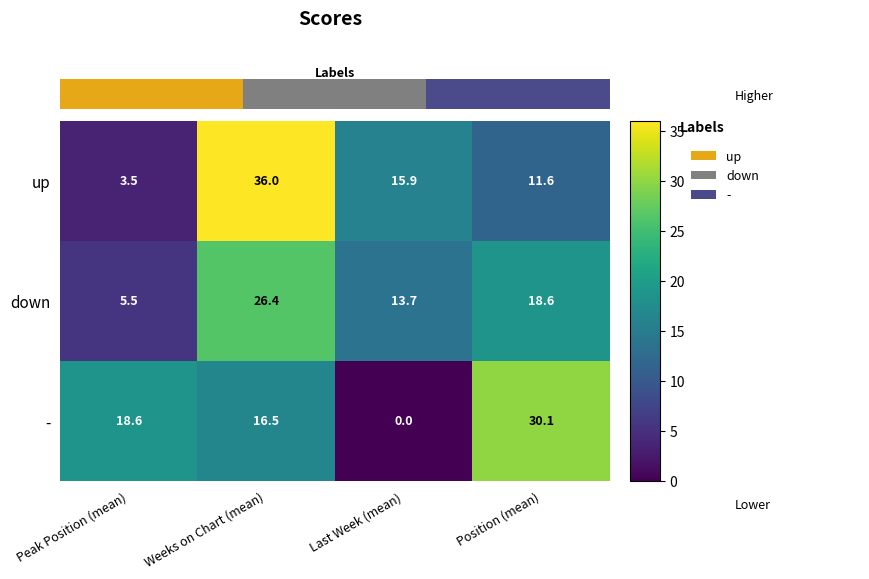

At which label does up first exceed 15?

Weeks on Chart (mean)